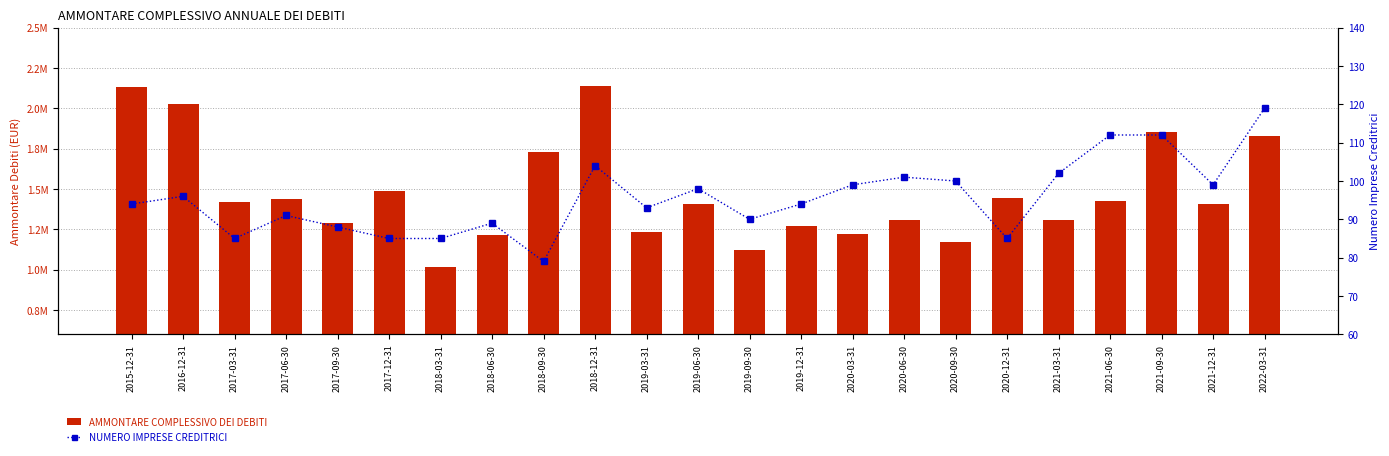

Which series has the largest total across all categories?

AMMONTARE COMPLESSIVO DEI DEBITI